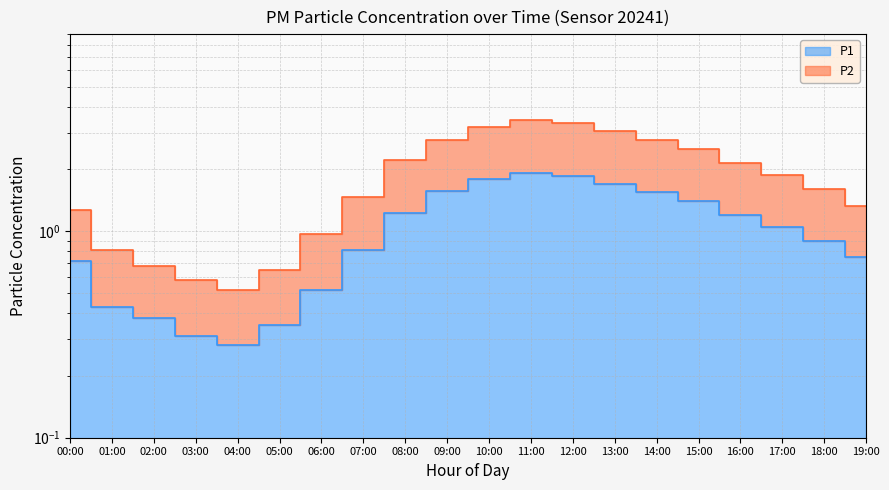

What position from the right is 12:00?

8